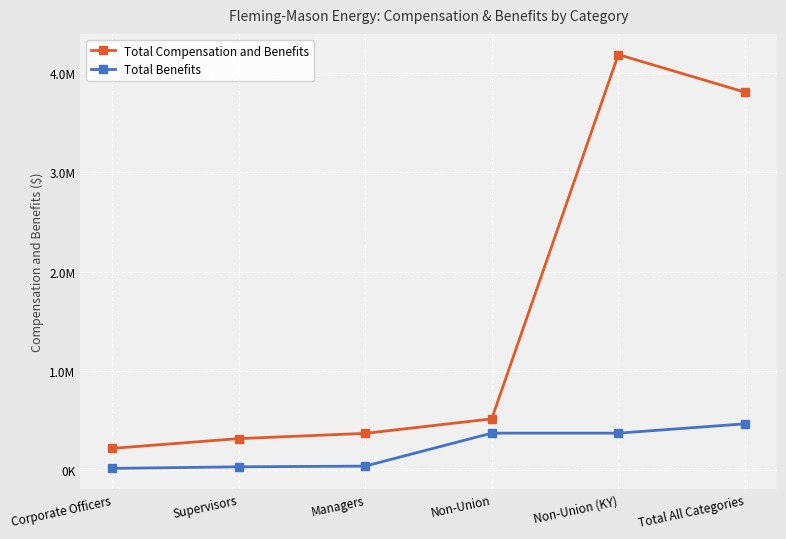

What are all the series names shown in the legend?

Total Compensation and Benefits, Total Benefits